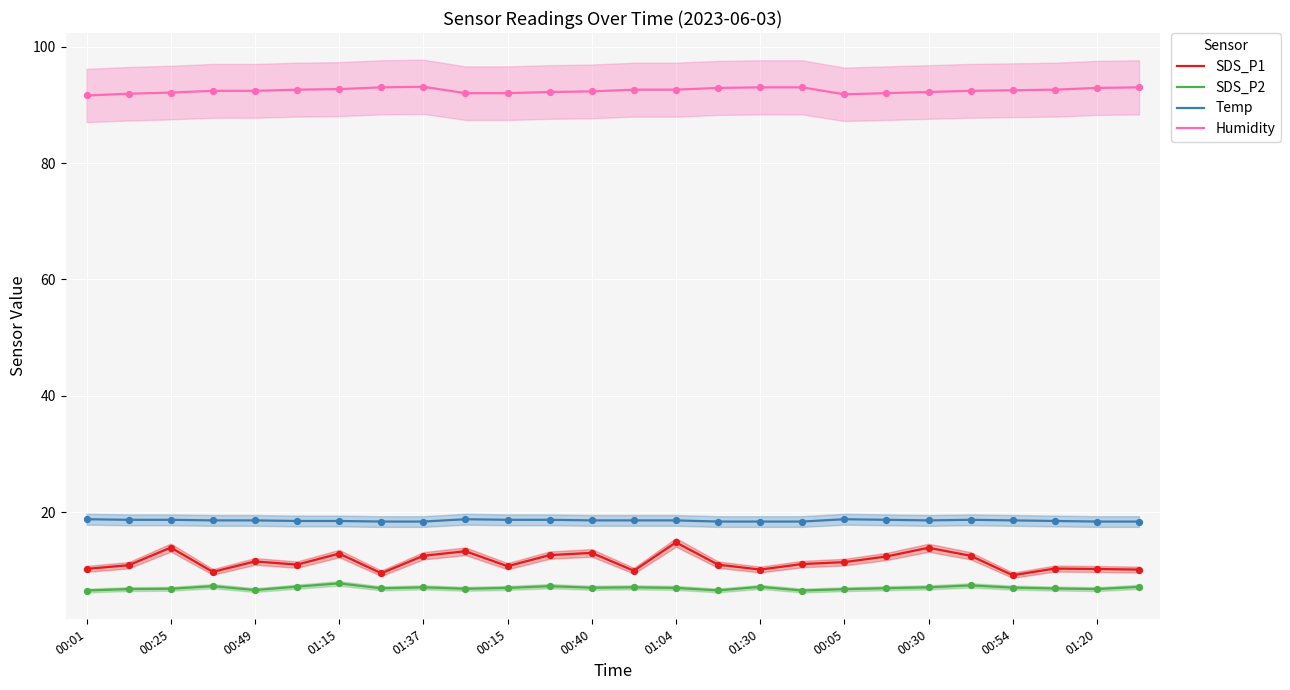

Which series has the largest Y range (max minus min)?

SDS_P1